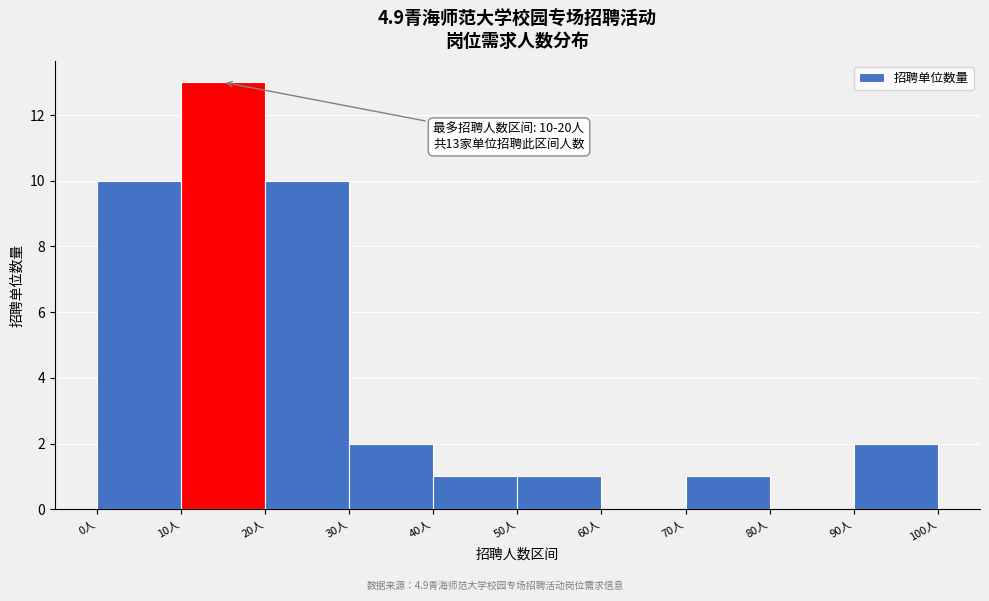

Over which range of the x-axis is the bar tallest?

10 to 20